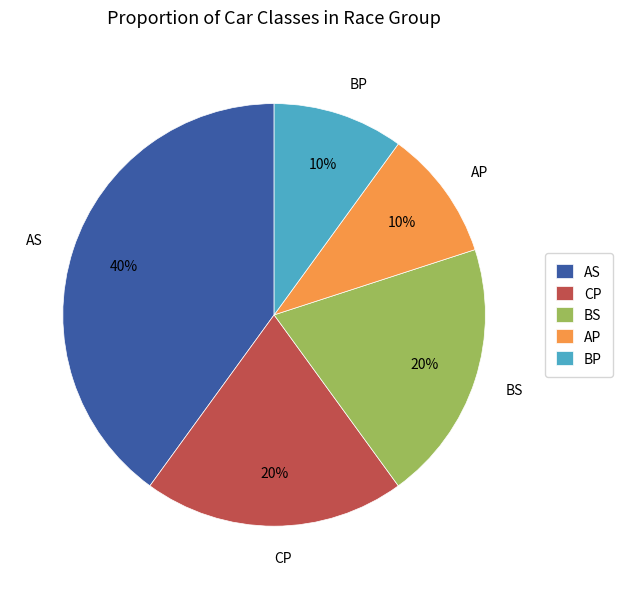

To the nearest percent, what portion does BS represent?

20%